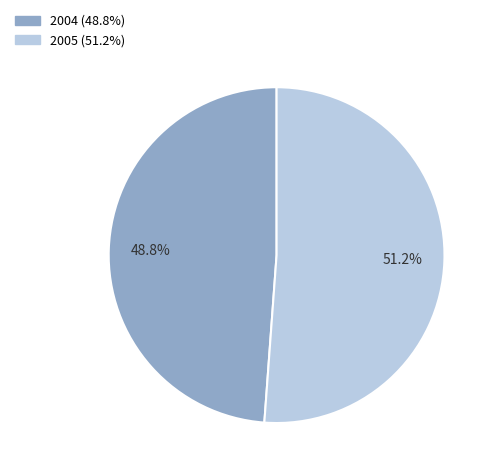

What is the smallest slice in the pie chart?

2004